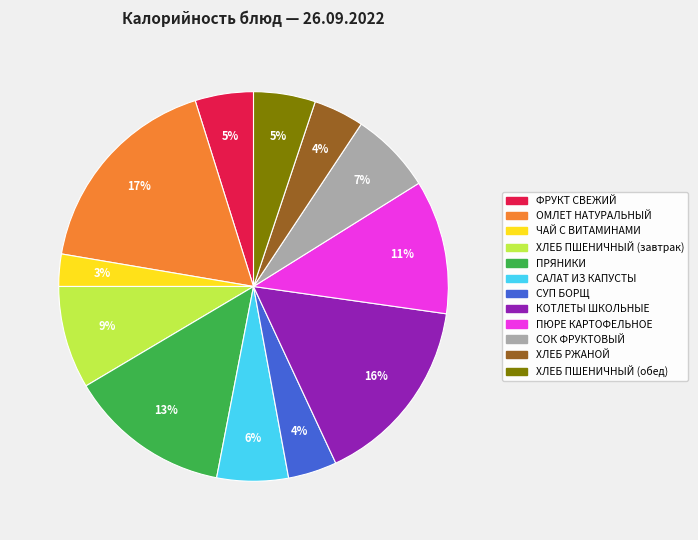

Count the number of slices in the pie.

12